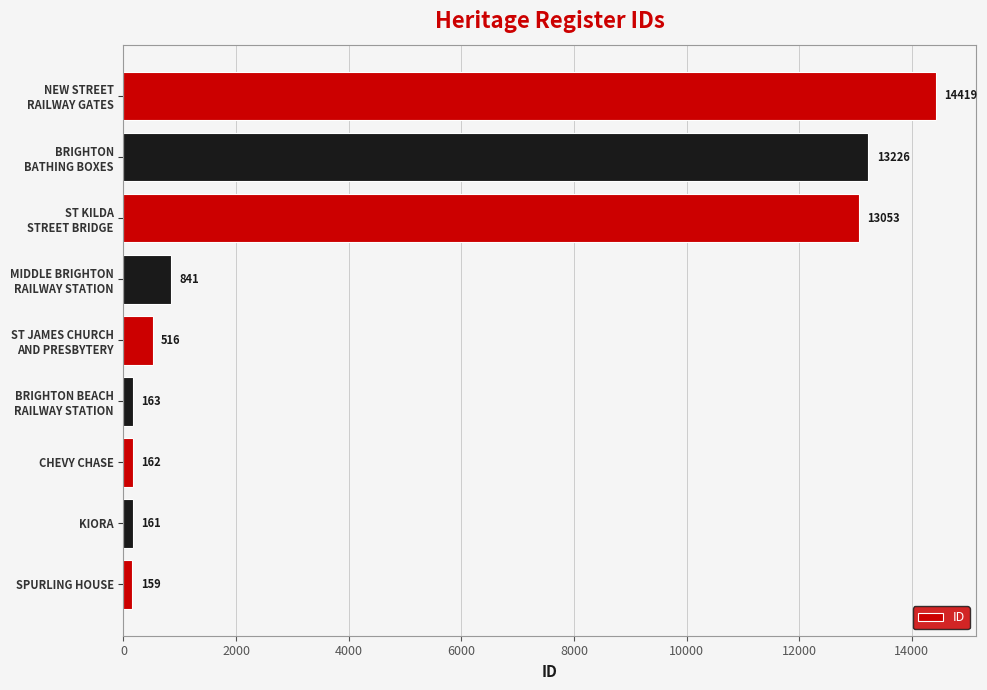

Where is the data nearest to the value 7289?

ST KILDA
STREET BRIDGE